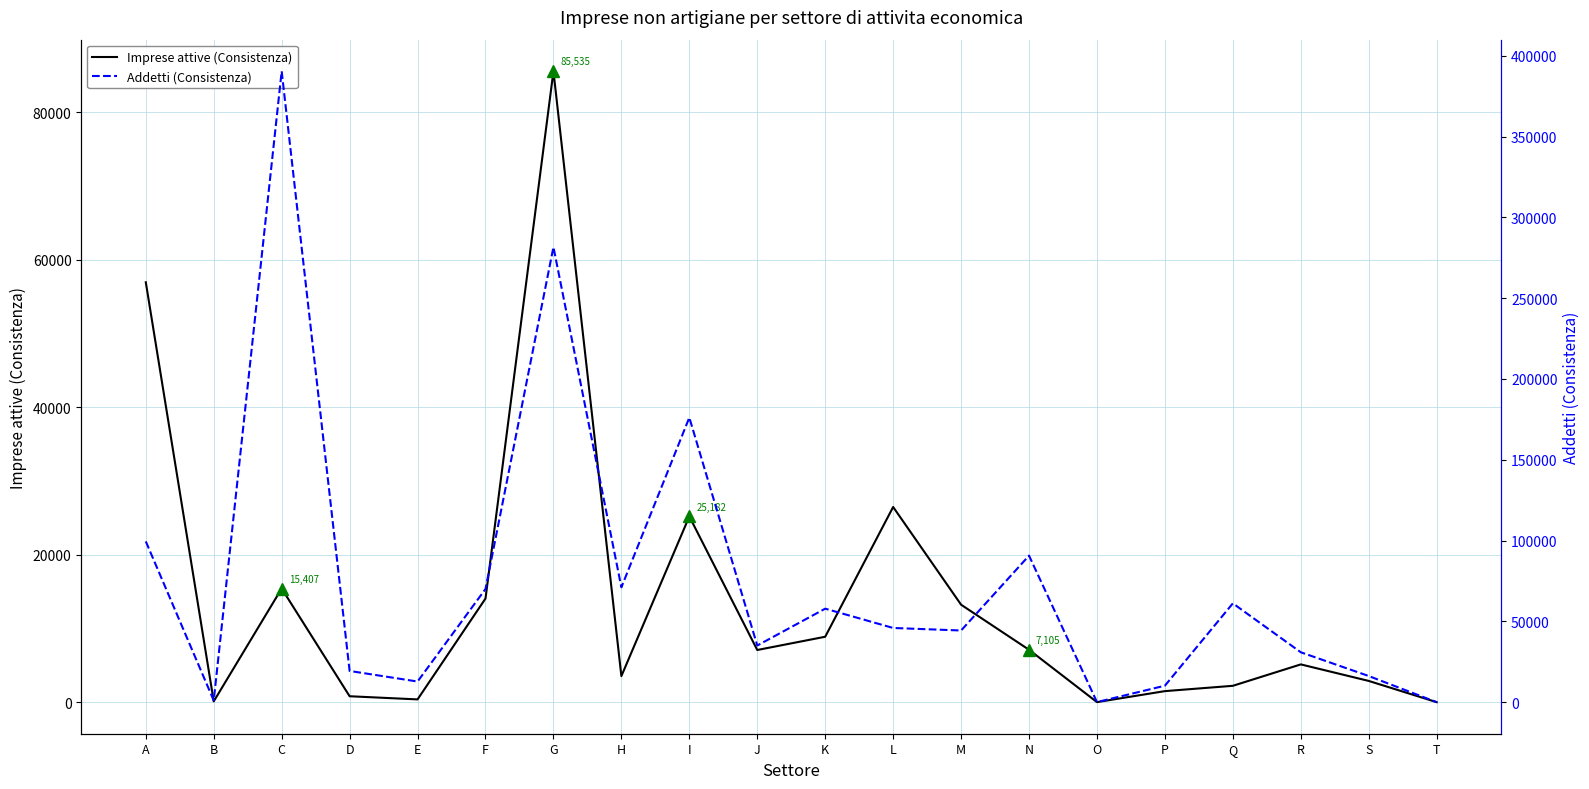

At which category does the chart reach its minimum across all series?

T